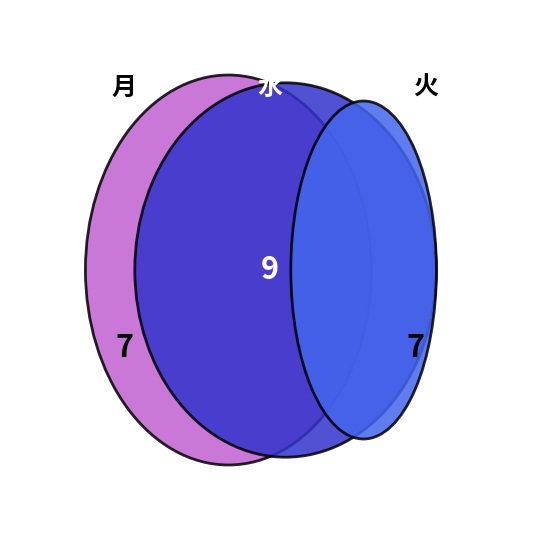

Between 月 and 火, which is larger?

月